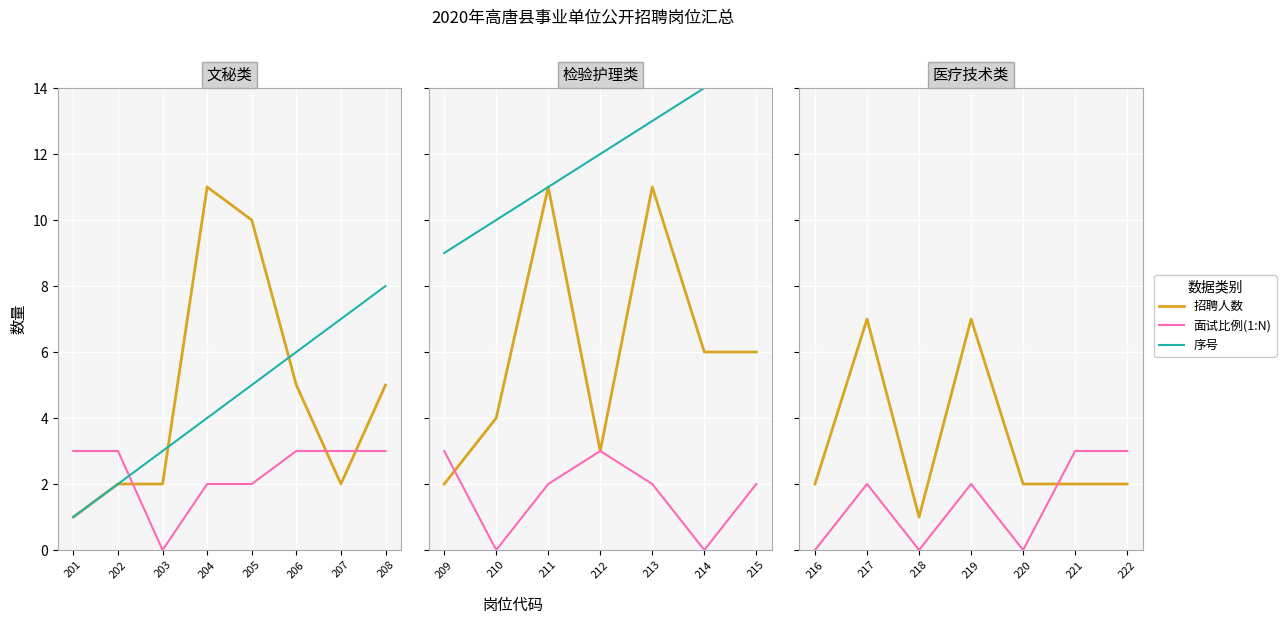

How many values in the 招聘人数 series are below 2?

1